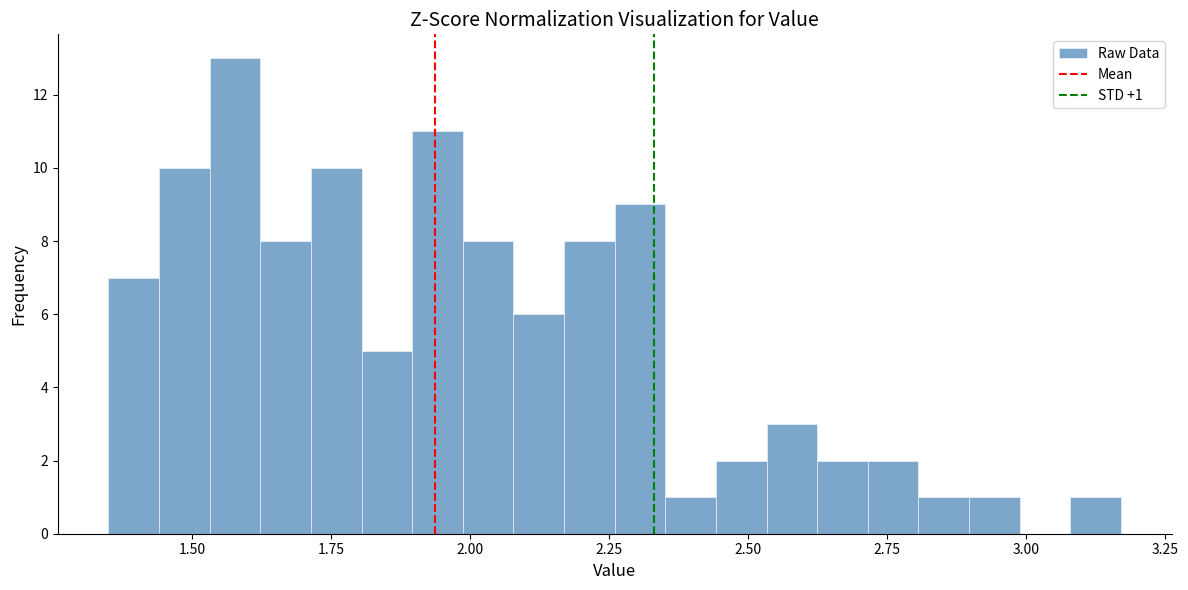

Around what value on the x-axis is the tallest bar? Give the approximate position of its centre, as read against the axis.

1.60